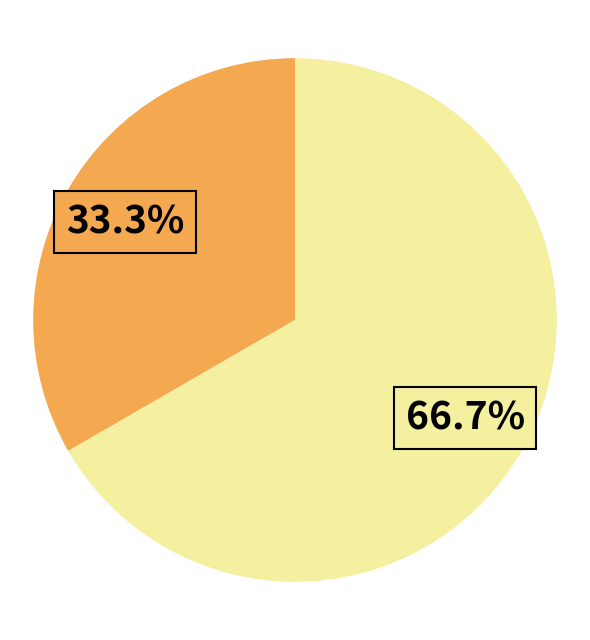

Does any single category account for the majority?

Yes